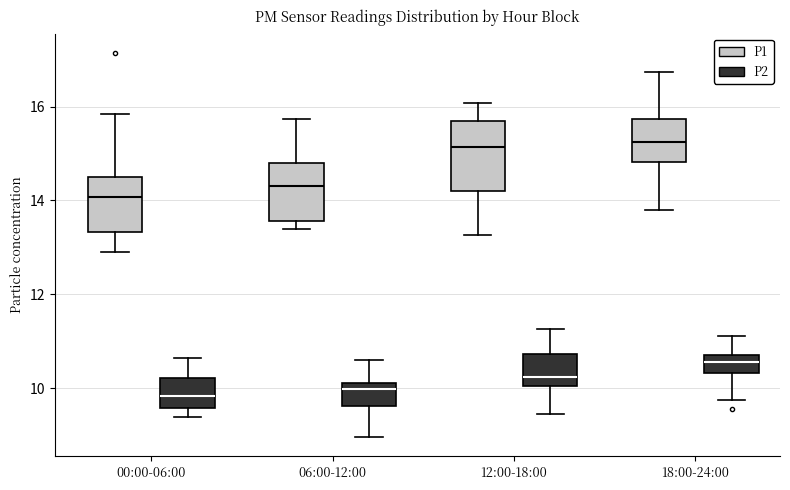

Which box is the tallest, from its lower edge to its upper edge?

12:00-18:00 (P1)